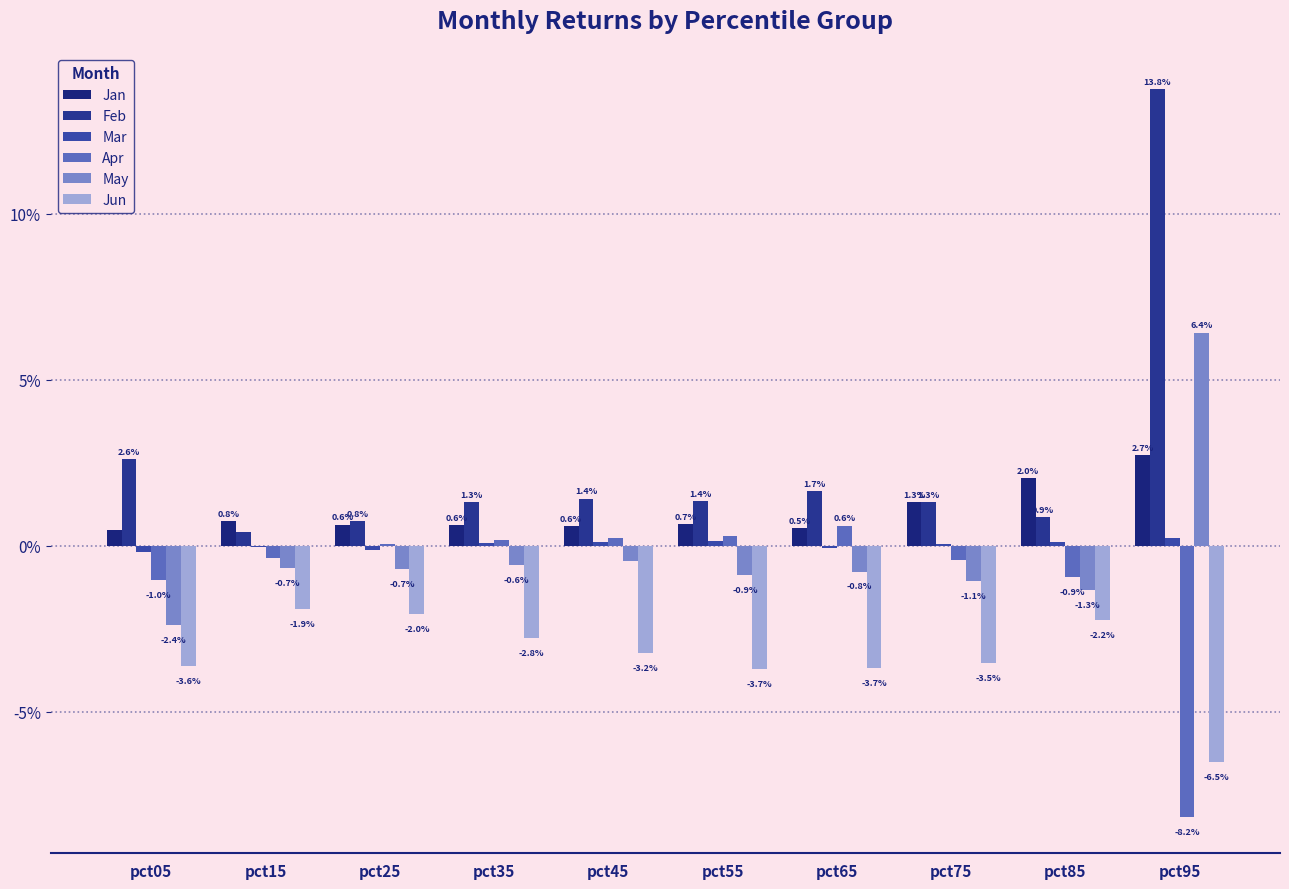

Rank the categories by Jun value from lowest to highest.

pct95, pct55, pct65, pct05, pct75, pct45, pct35, pct85, pct25, pct15